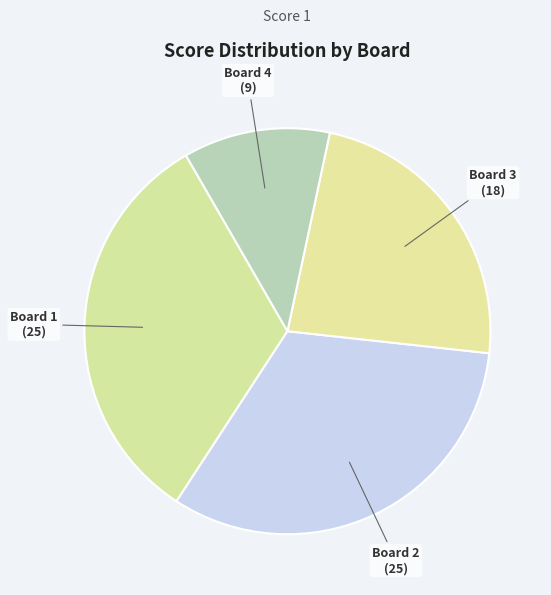

The Board 2 slice represents 32% of the pie. True or false?

True